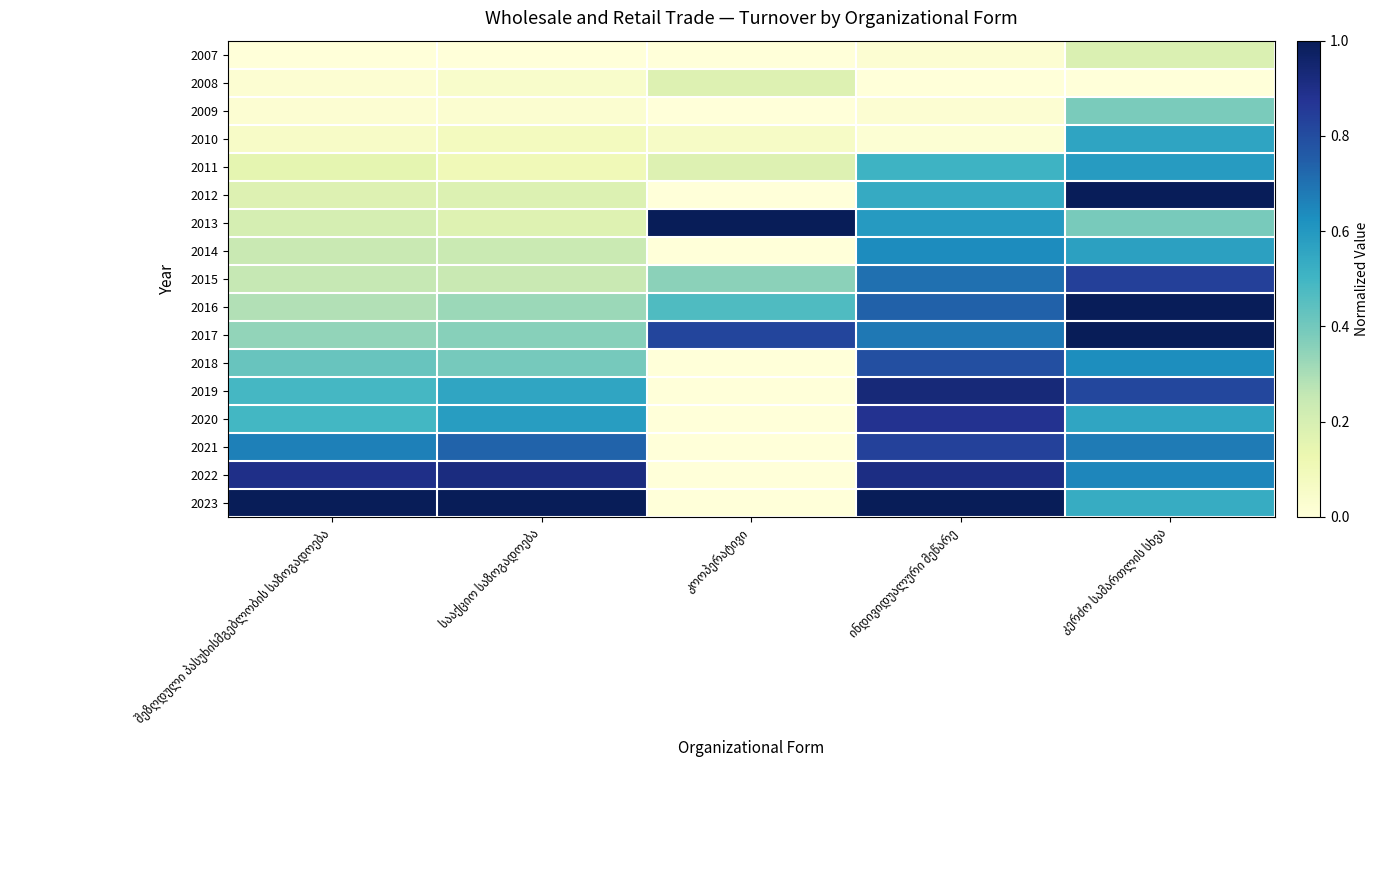

At კოოპერატივი, list the series in order from largest to smallest.

2013, 2017, 2016, 2015, 2008, 2011, 2010, 2007, 2009, 2012, 2014, 2018, 2019, 2020, 2021, 2022, 2023